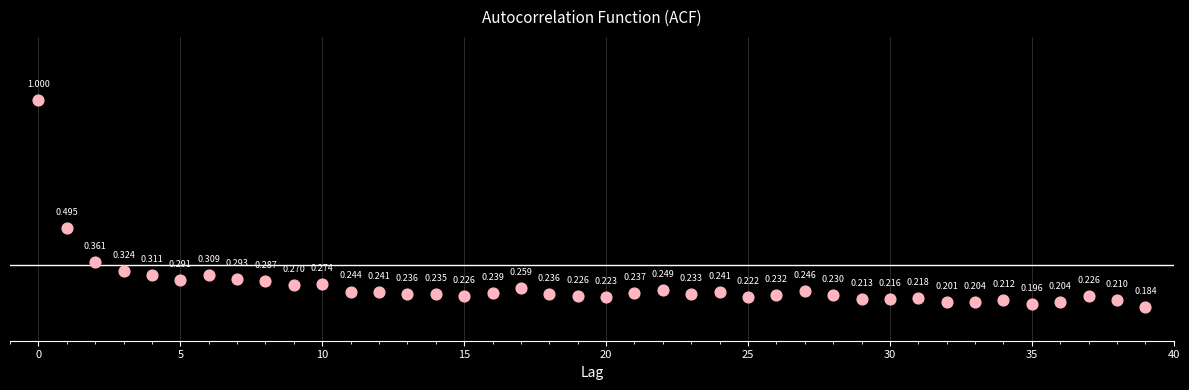

How many points are shown in the scatter plot?

40